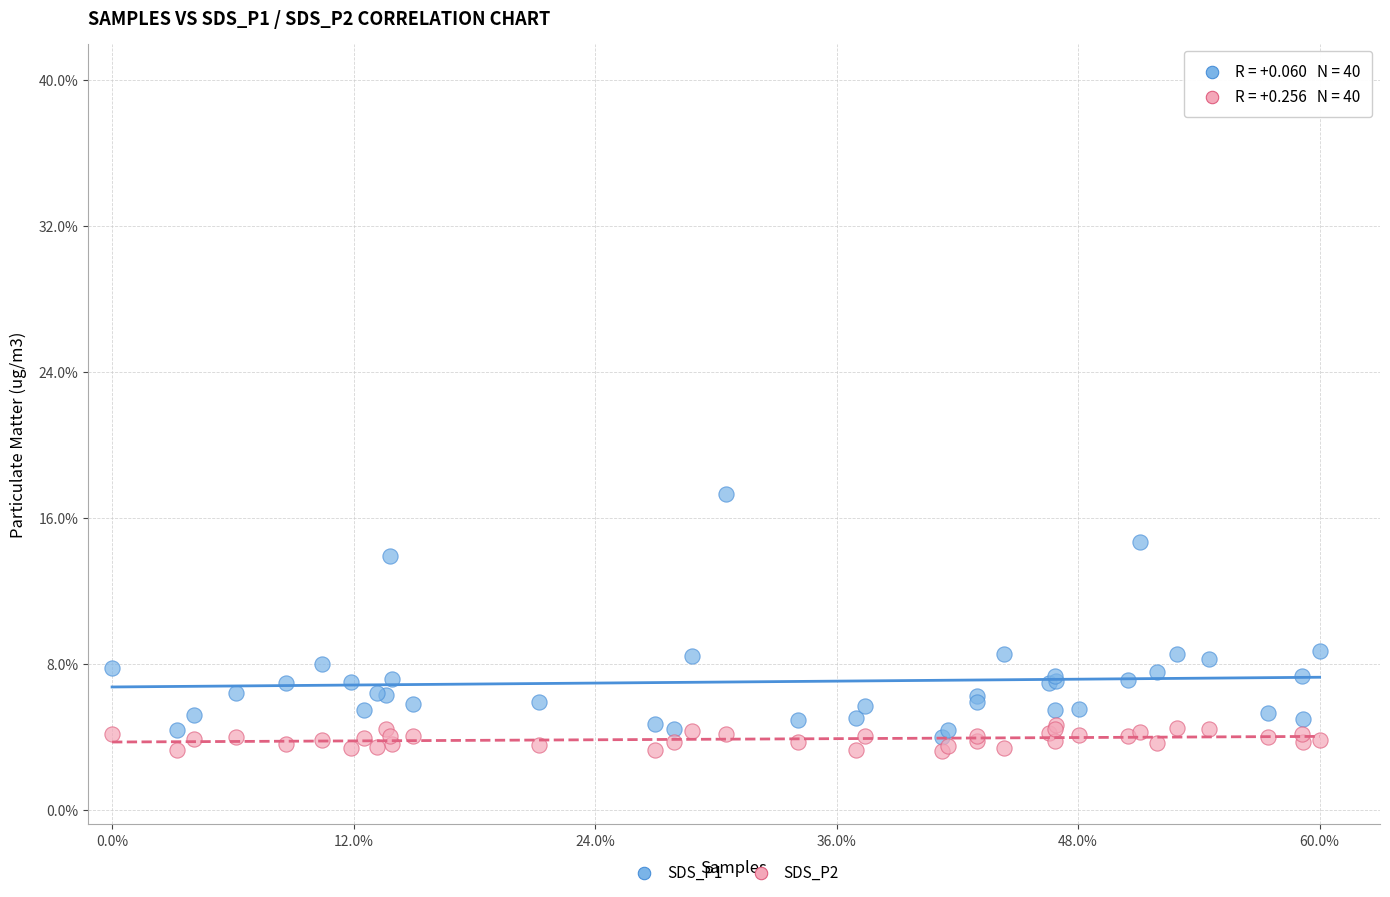

Which series contains the lowest Y value?

SDS_P2